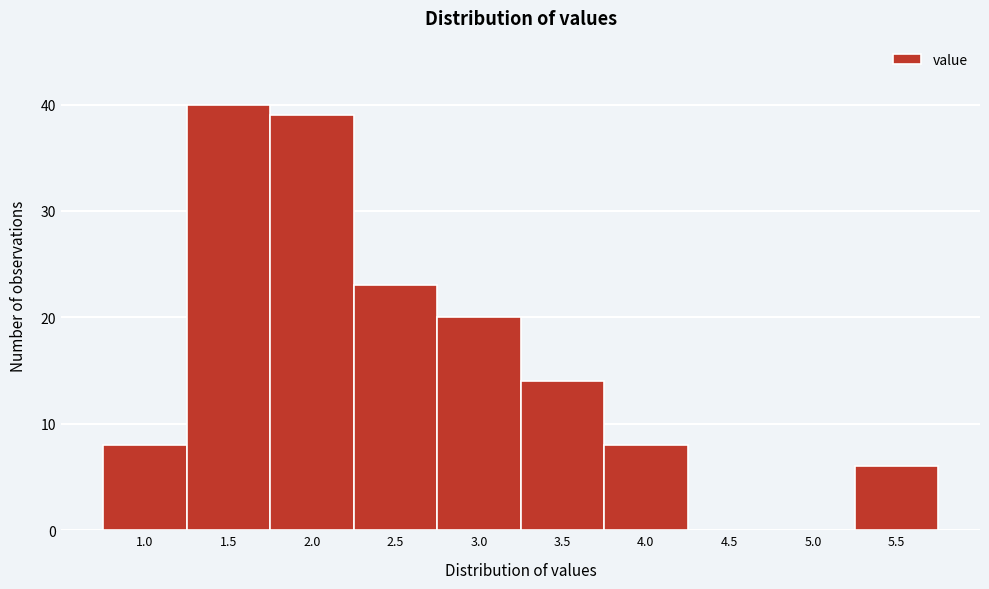

Reading left to right, what are all the values shown in this chart?

1.0=8	1.5=40	2.0=39	2.5=23	3.0=20	3.5=14	4.0=8	4.5=0	5.0=0	5.5=6